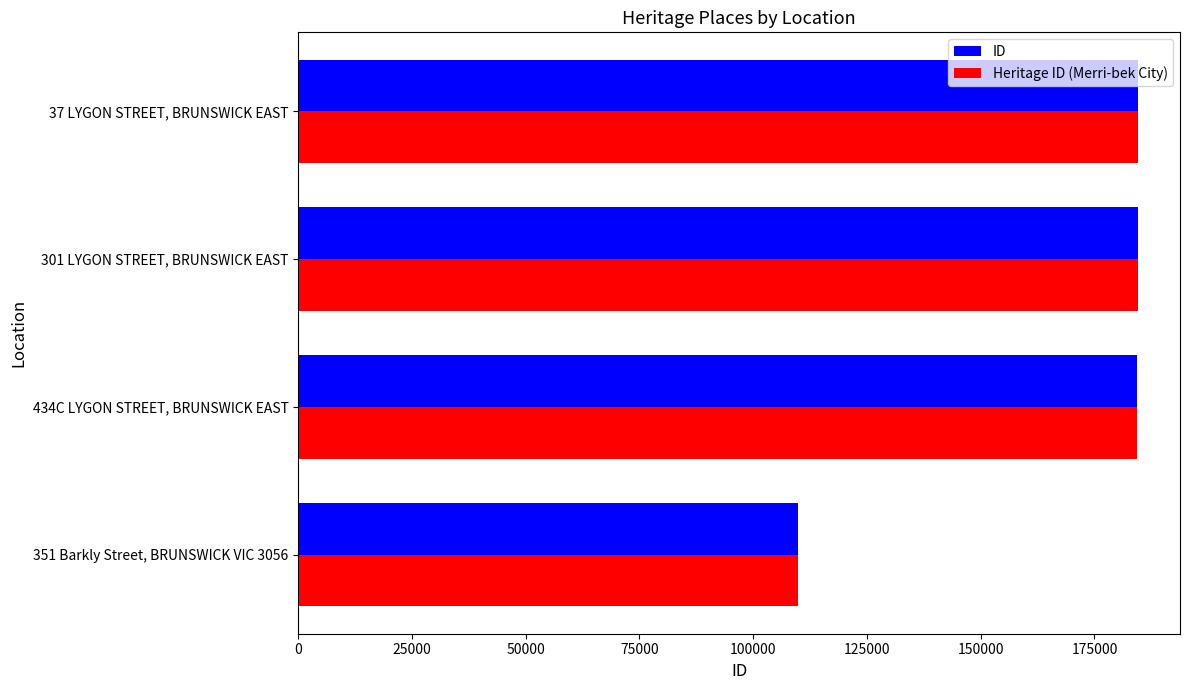

What is the difference between the maximum and minimum values in the ID series?

74629